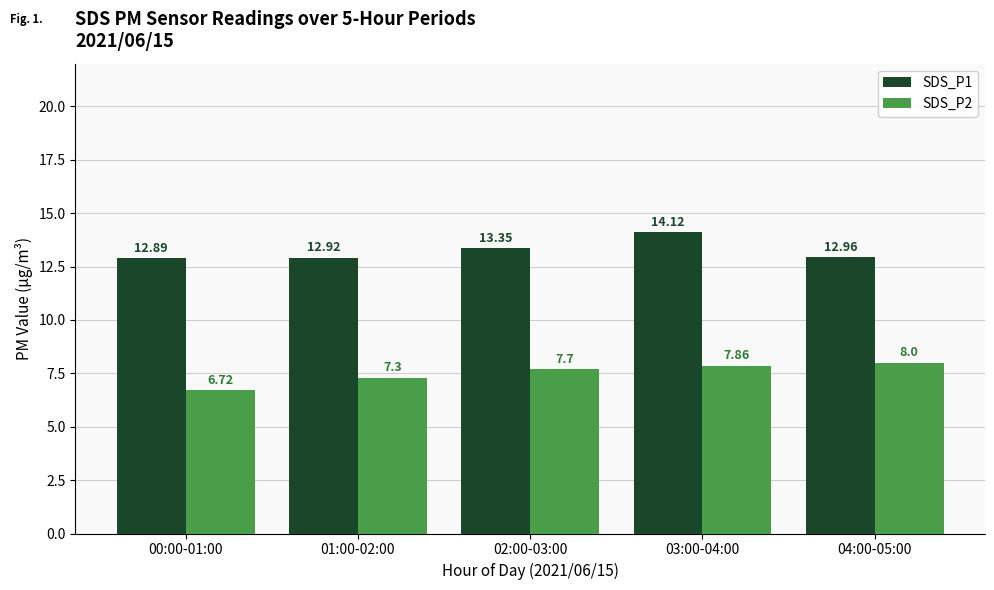

What is the greatest value displayed?

14.1